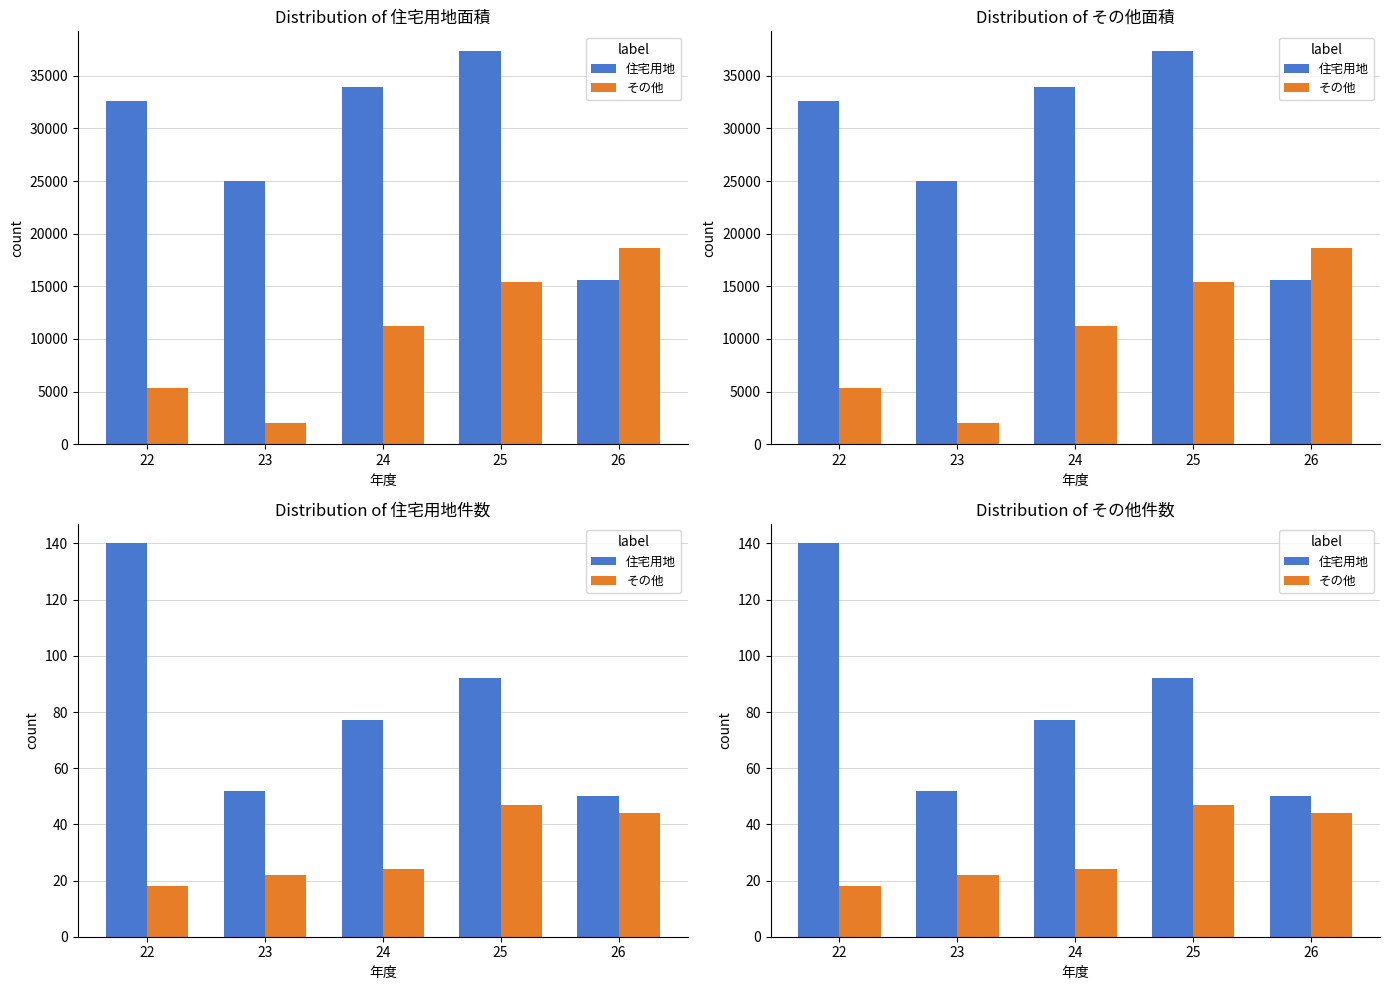

Count the number of categories in the chart.

5